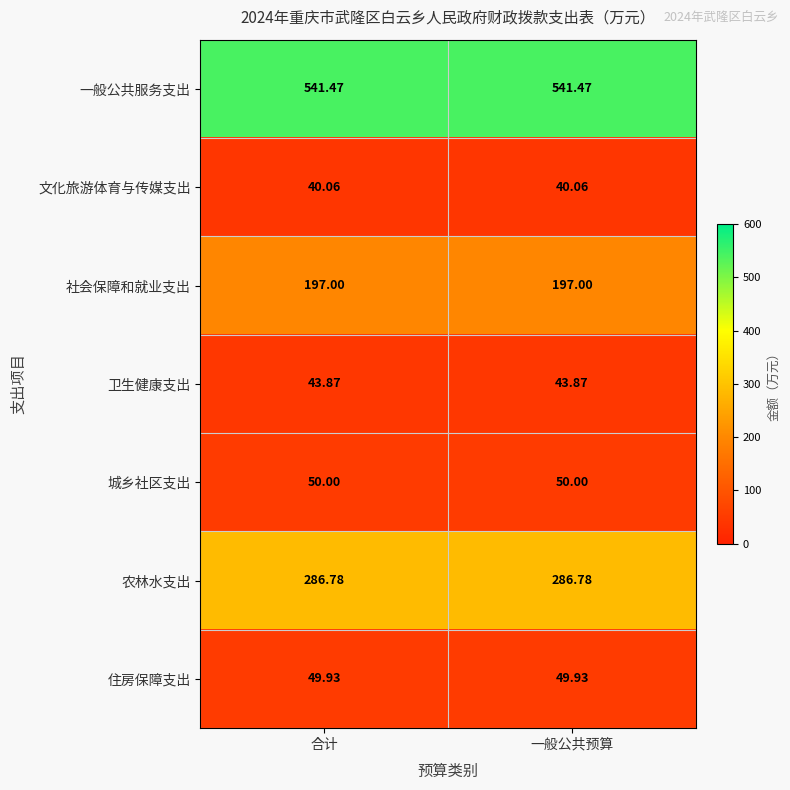

List the series in order of their peak value, highest first.

一般公共服务支出, 农林水支出, 社会保障和就业支出, 城乡社区支出, 住房保障支出, 卫生健康支出, 文化旅游体育与传媒支出